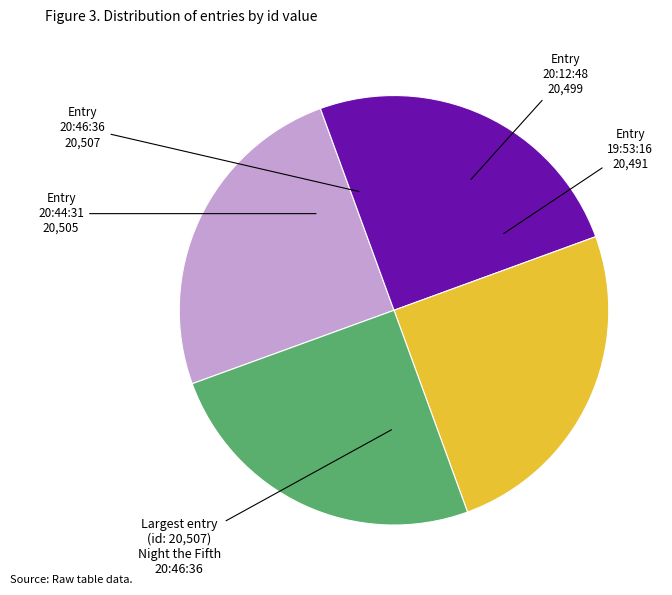

Does any single category account for the majority?

No